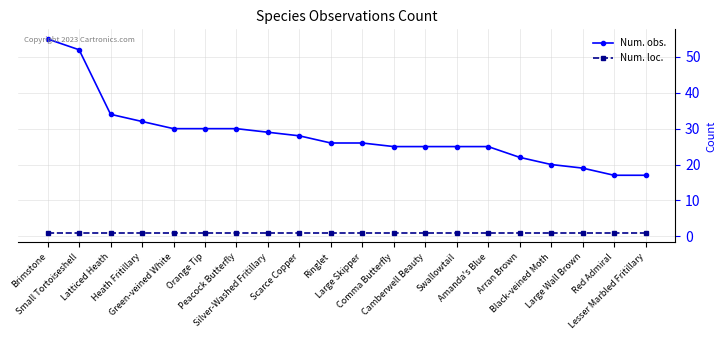

Rank the series by their maximum value, from highest to lowest.

Num. obs., Num. loc.